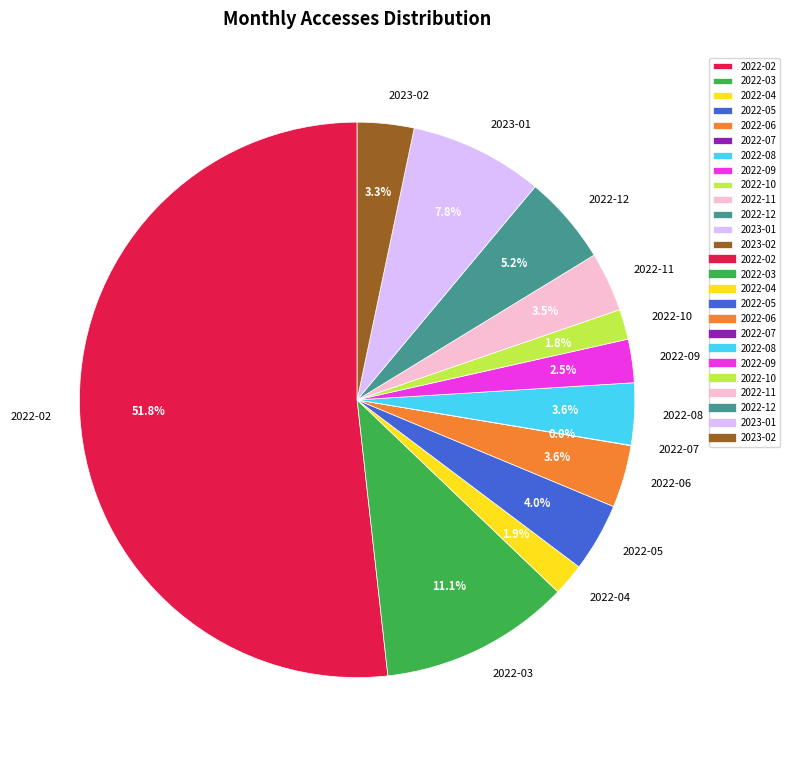

Is 2022-11 the majority of the pie?

No